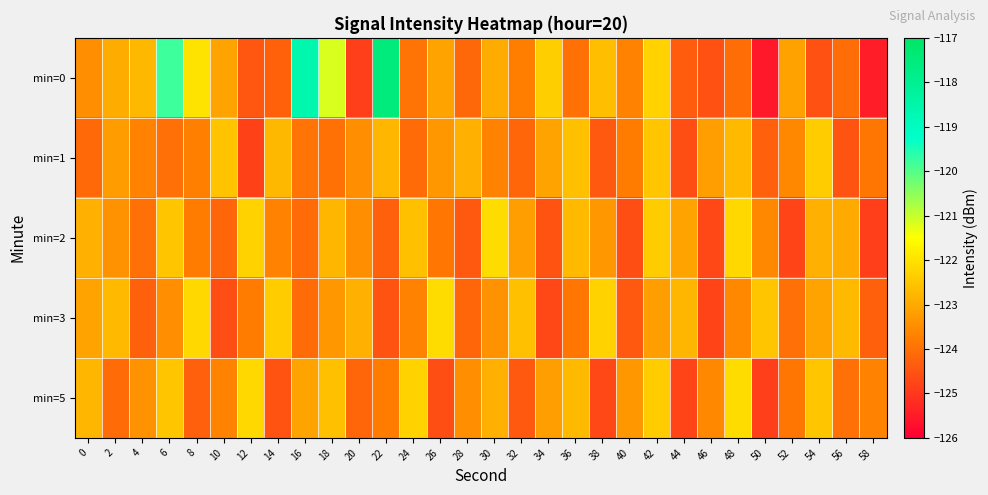

How many categories are shown in the chart?

30